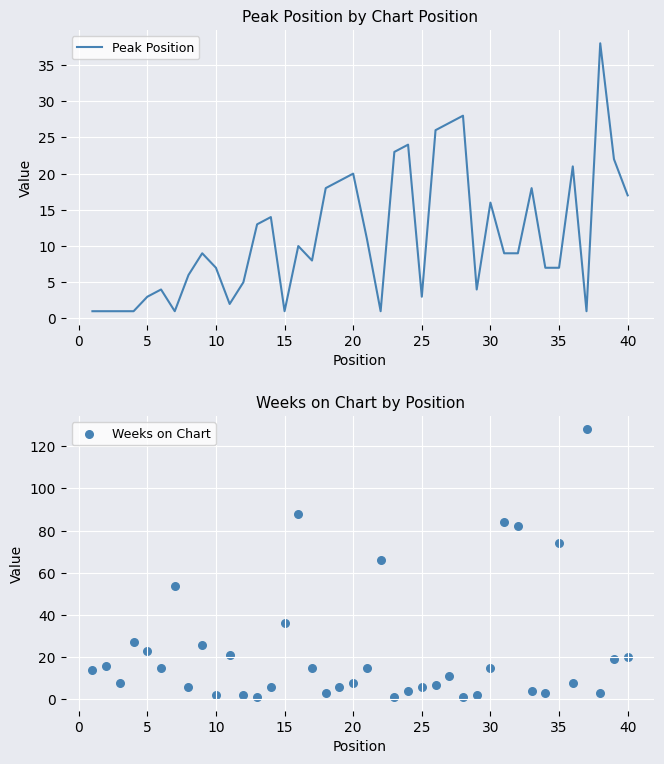

Which series has the widest spread of Y values?

Weeks on Chart